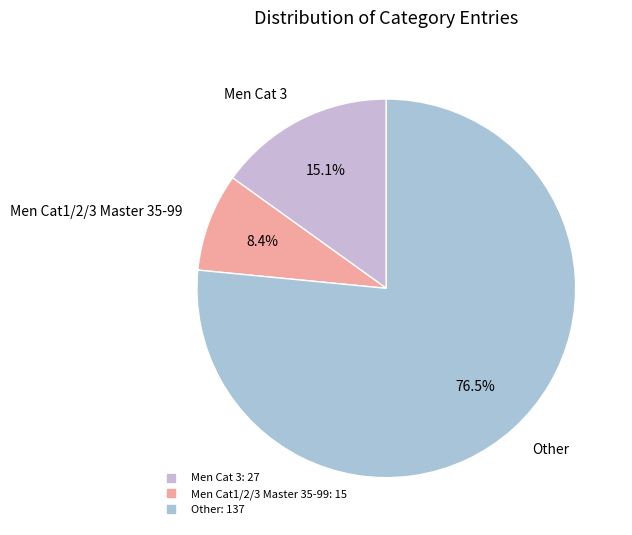

How many slices are in this pie chart?

3